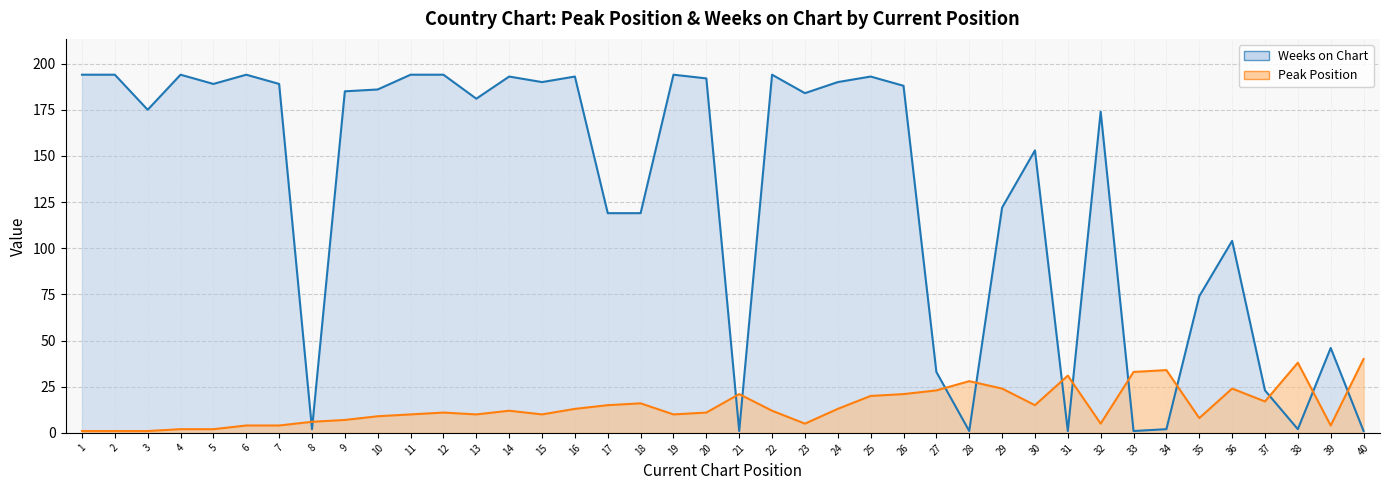

List the series in order of their peak value, lowest first.

Peak Position, Weeks on Chart